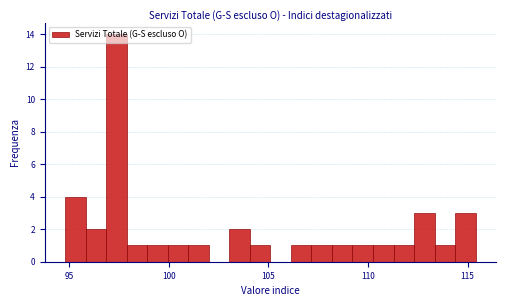

Around what value on the x-axis is the tallest bar? Give the approximate position of its centre, as read against the axis.

97.5